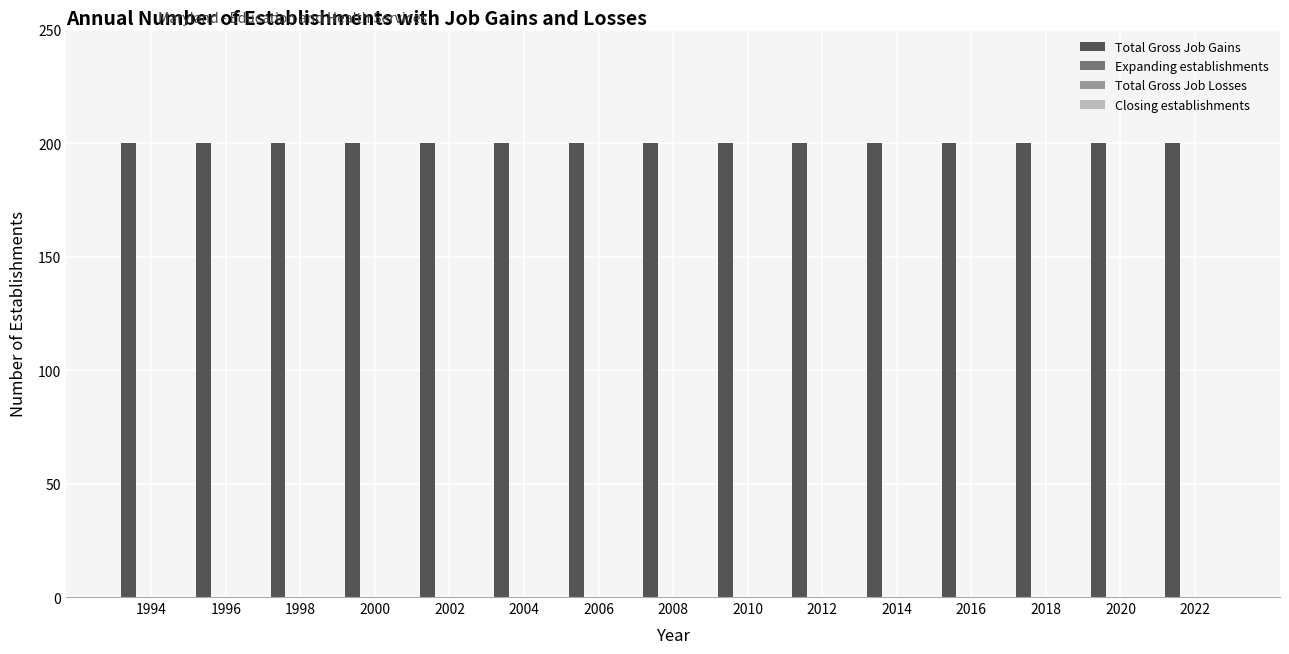

What is the difference between the highest and lowest values at 1994?

200